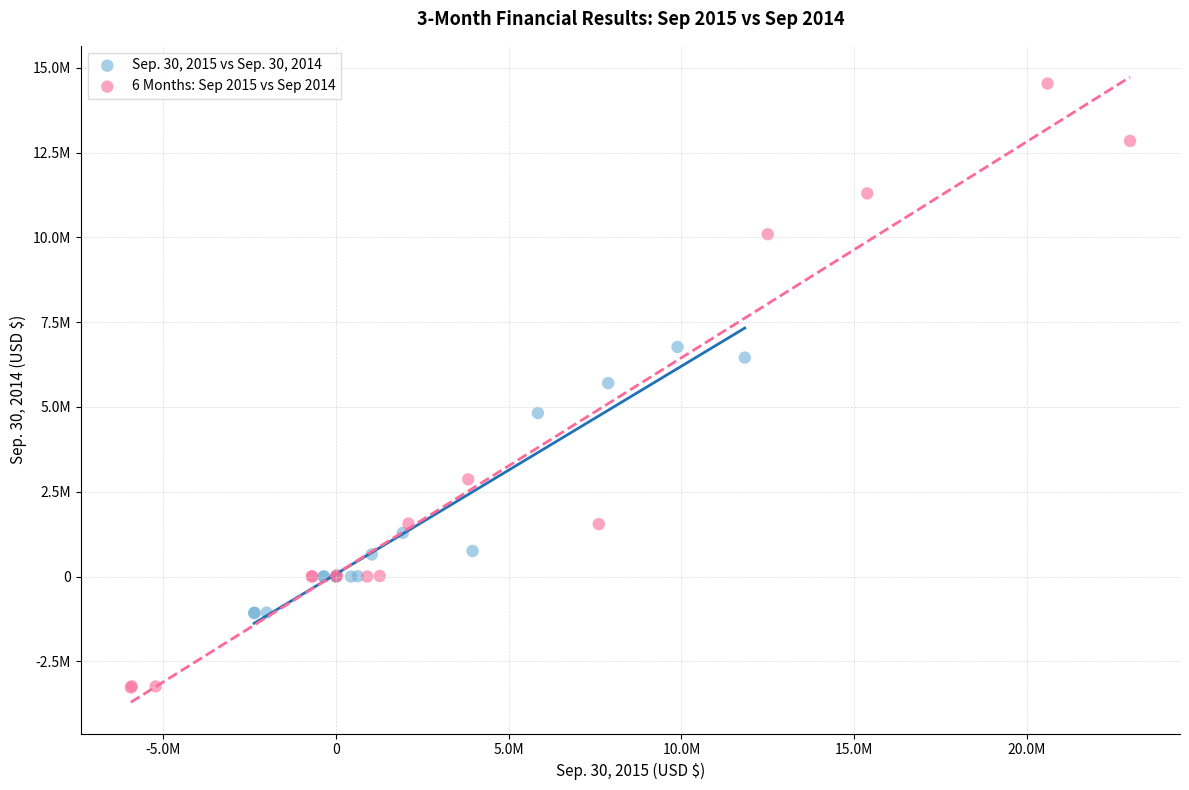

Which series has the largest Y range (max minus min)?

6 Months: Sep 2015 vs Sep 2014